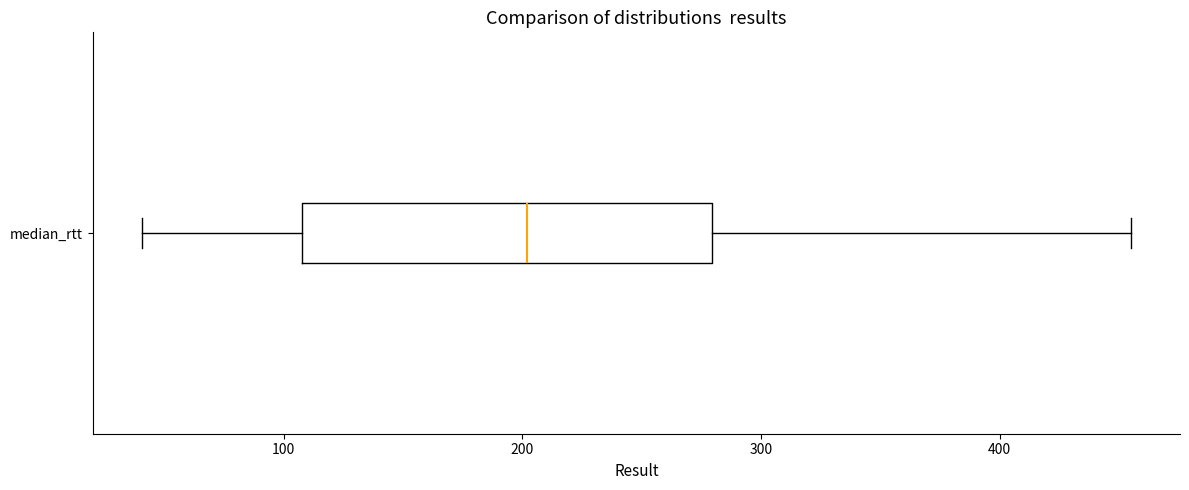

Where does the left whisker of the box for median_rtt end on the x-axis? The values are not printed on the chart, so give them approximately, as read against the axis.

40